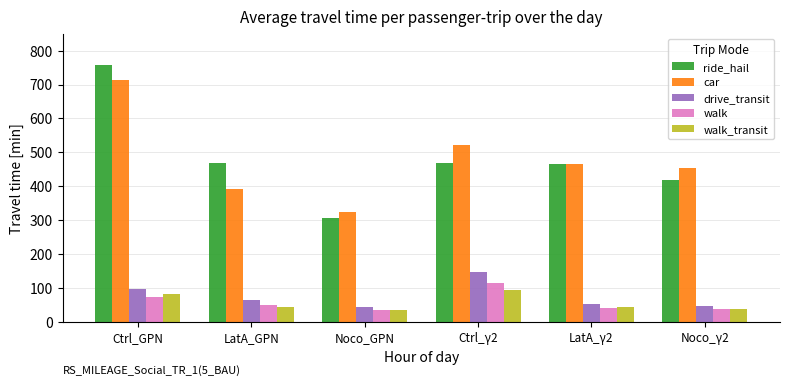

How many groups of bars are there?

6